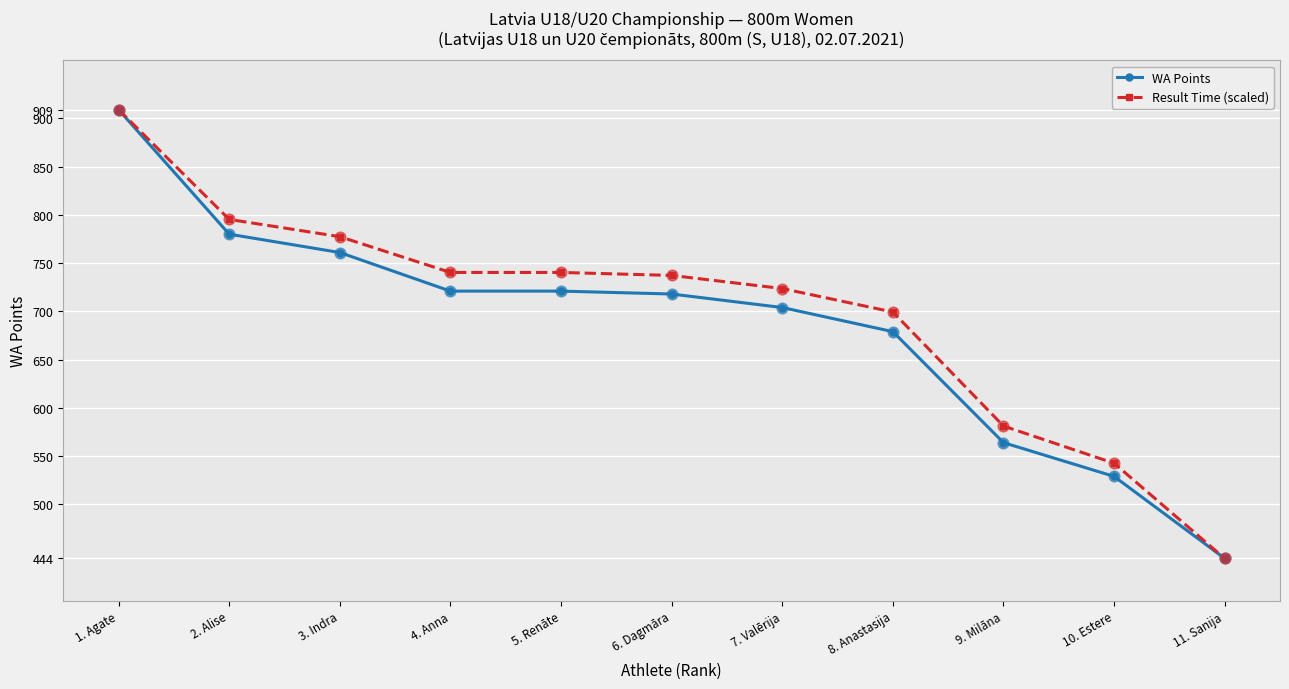

Is the value of WA Points at 8. Anastasija greater than the value of Result Time (scaled) at 7. Valērija?

No